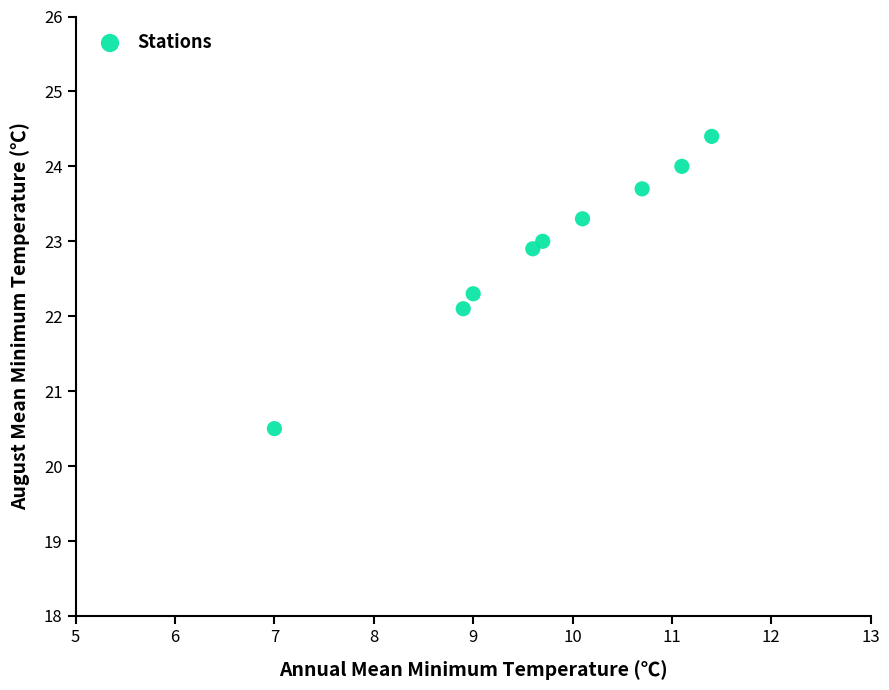

What Y value in the scatter plot is closest to 22?

22.1